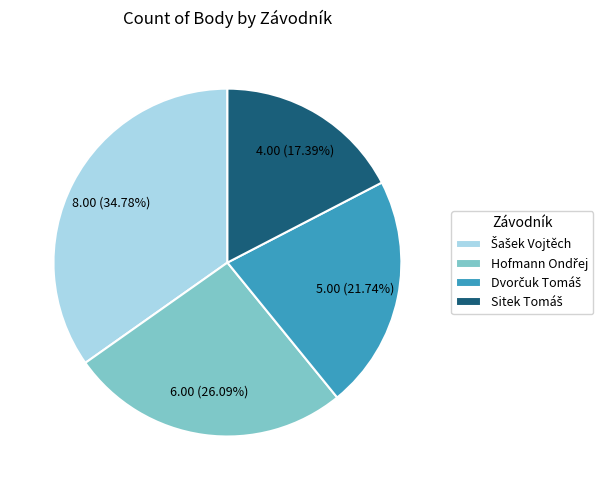

Does any single category account for the majority?

No